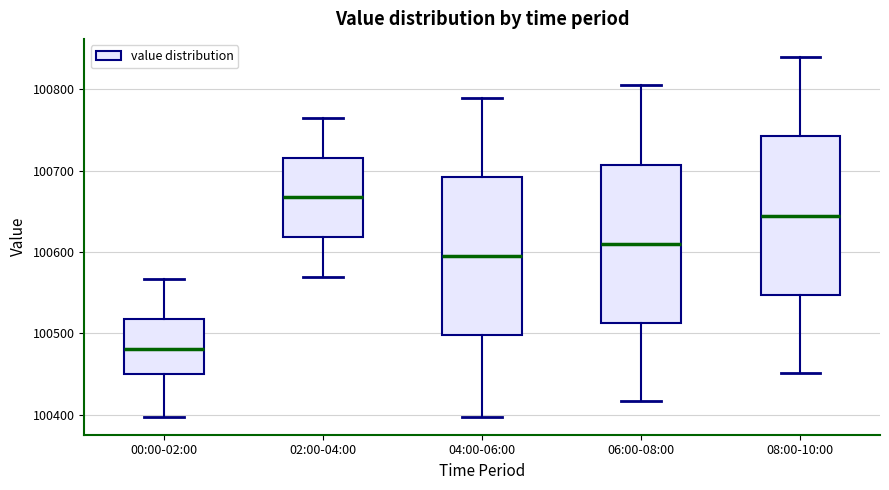

Which box's median line is the lowest?

00:00-02:00